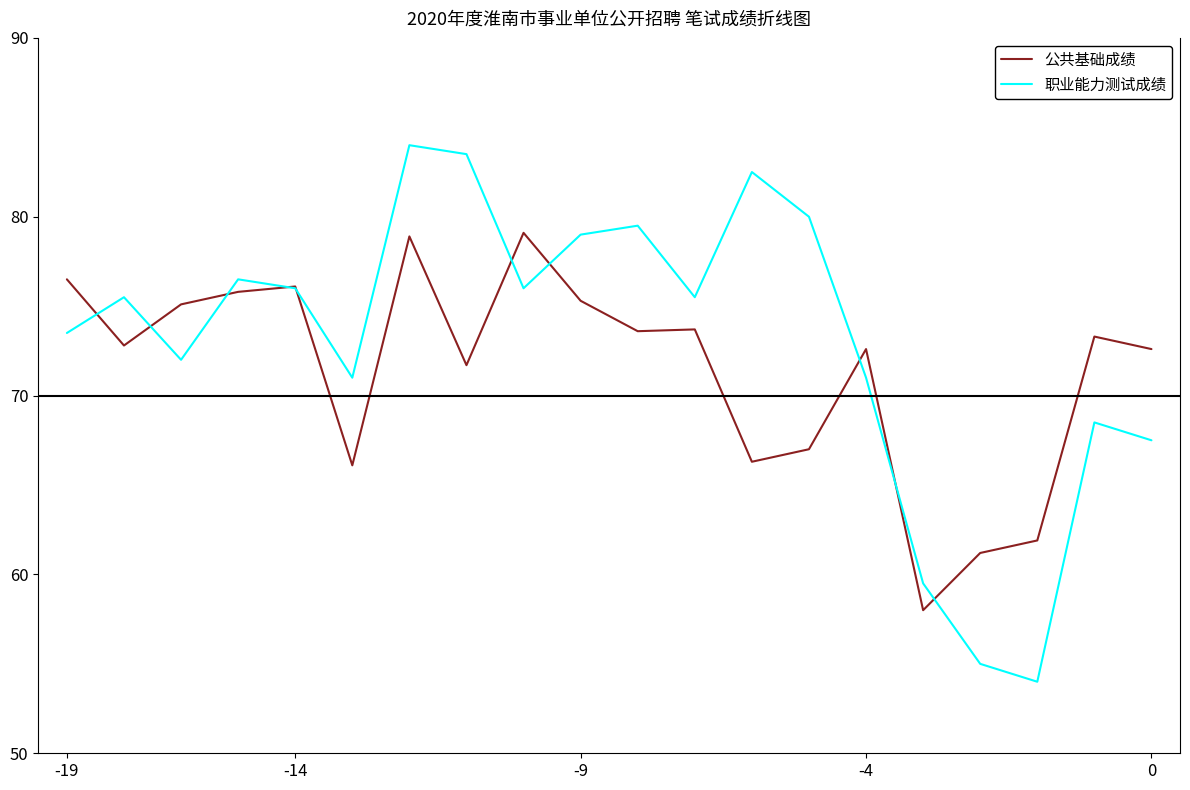

Which series has the largest total across all categories?

职业能力测试成绩